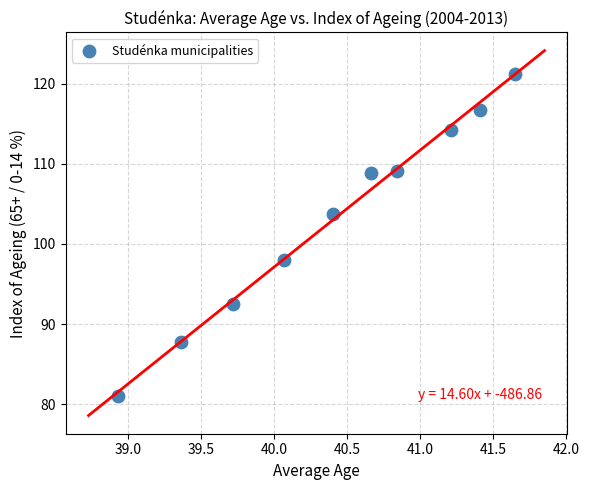

What is the average X value?

40.4